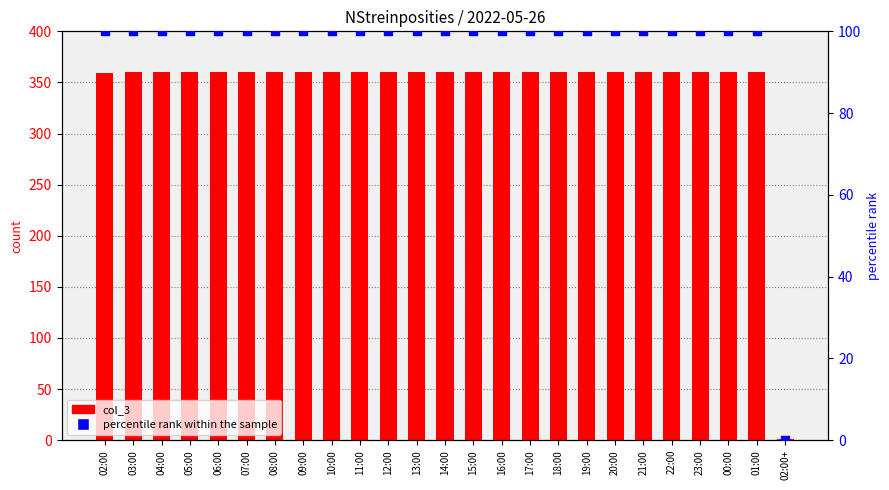

Which series has the largest Y range (max minus min)?

col_3